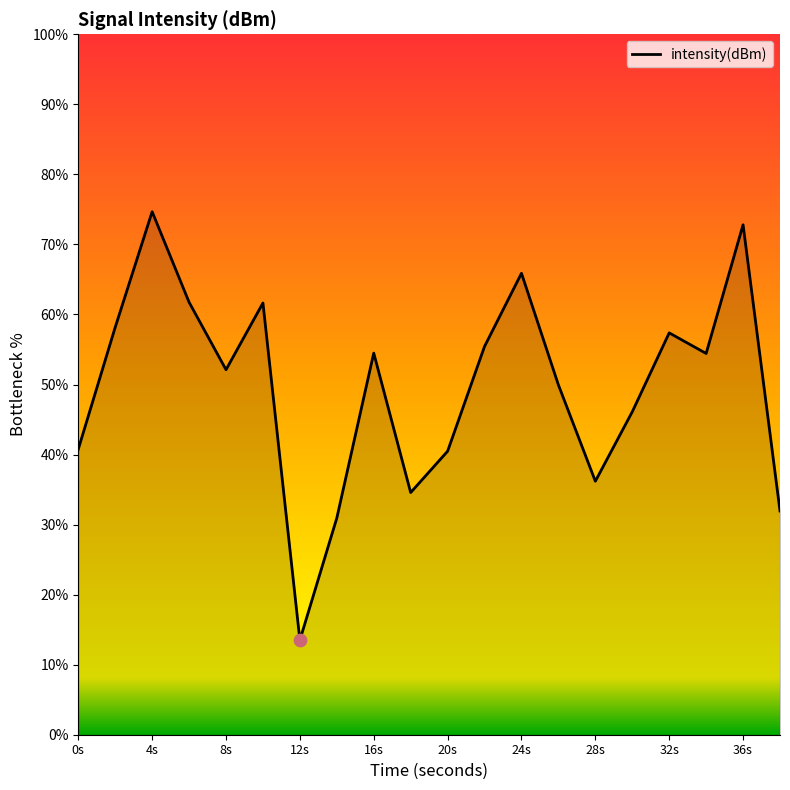

What is the maximum value shown in the chart?

74.7